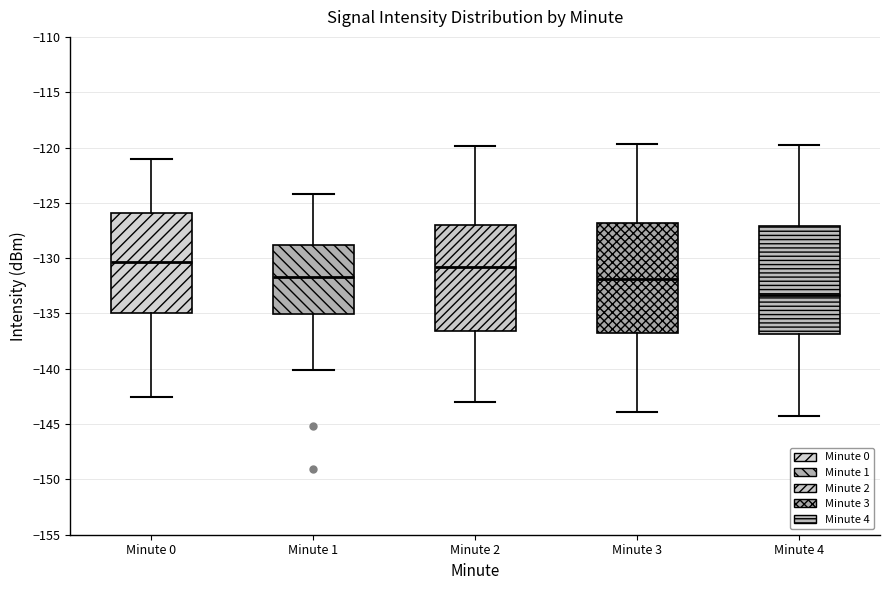

Reading left to right, transcribe this box plot: for each box, give where its median line is, the range the box spans, and where its two whiskers end, as read against the y-axis. The values are not printed on the chart, so give them approximately, as read against the axis.

Minute 0: median -130.5, box -135.0 to -126.0, whiskers -142.5 to -121.0
Minute 1: median -131.5, box -135.0 to -129.0, whiskers -140.0 to -124.0
Minute 2: median -131.0, box -136.5 to -127.0, whiskers -143.0 to -120.0
Minute 3: median -132.0, box -137.0 to -127.0, whiskers -144.0 to -119.5
Minute 4: median -133.5, box -137.0 to -127.0, whiskers -144.0 to -120.0